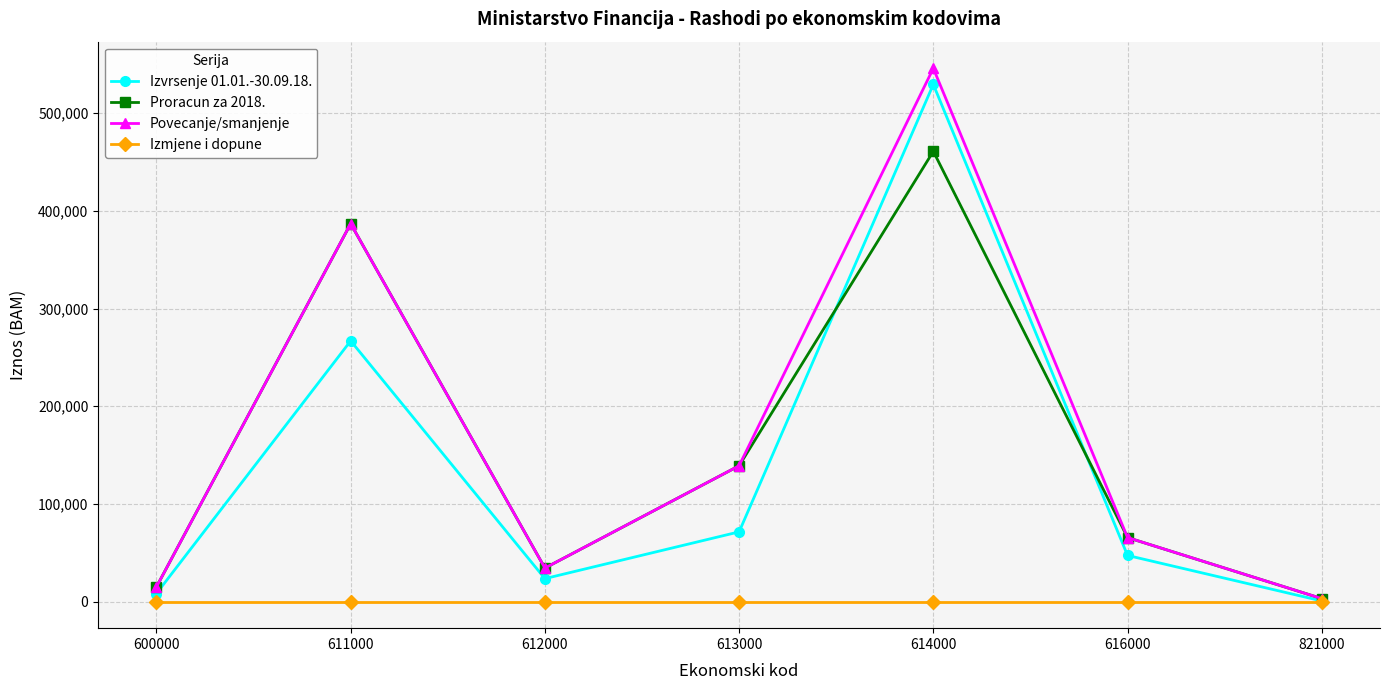

At which category does Povecanje/smanjenje reach its first local valley?

612000